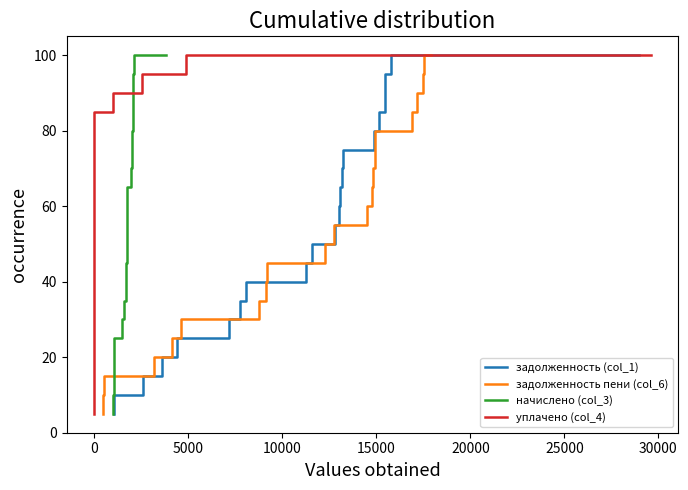

What is the difference between the maximum and minimum values in the задолженность (col_1) series?

95.0